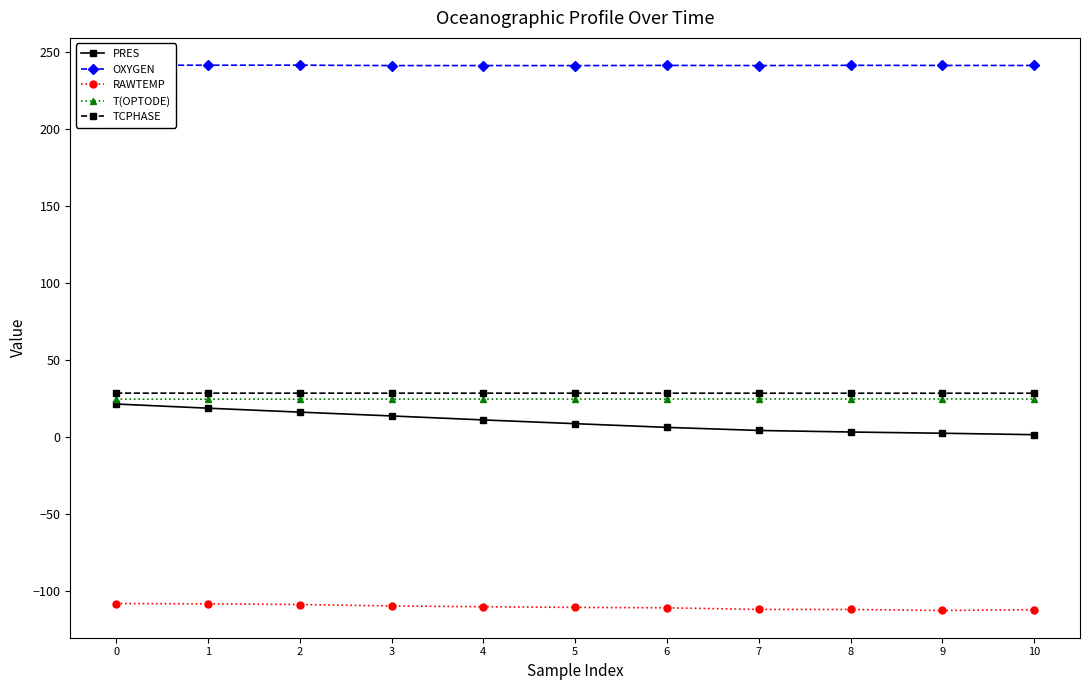

True or false: T(OPTODE) and RAWTEMP cross at least once.

False